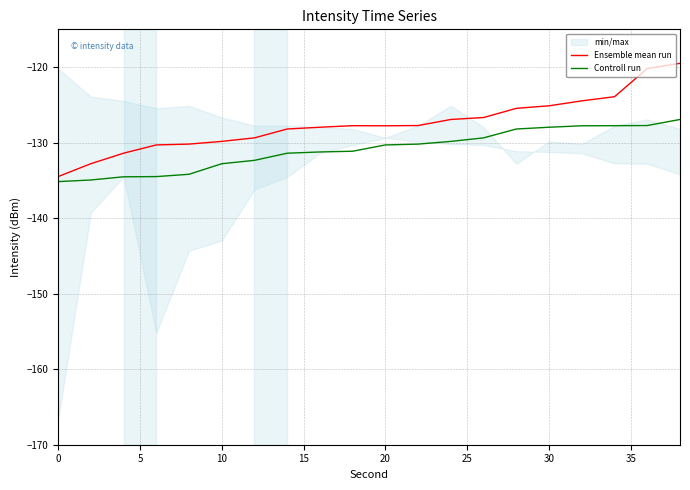

How many data points in Controll run are less than -130?

12